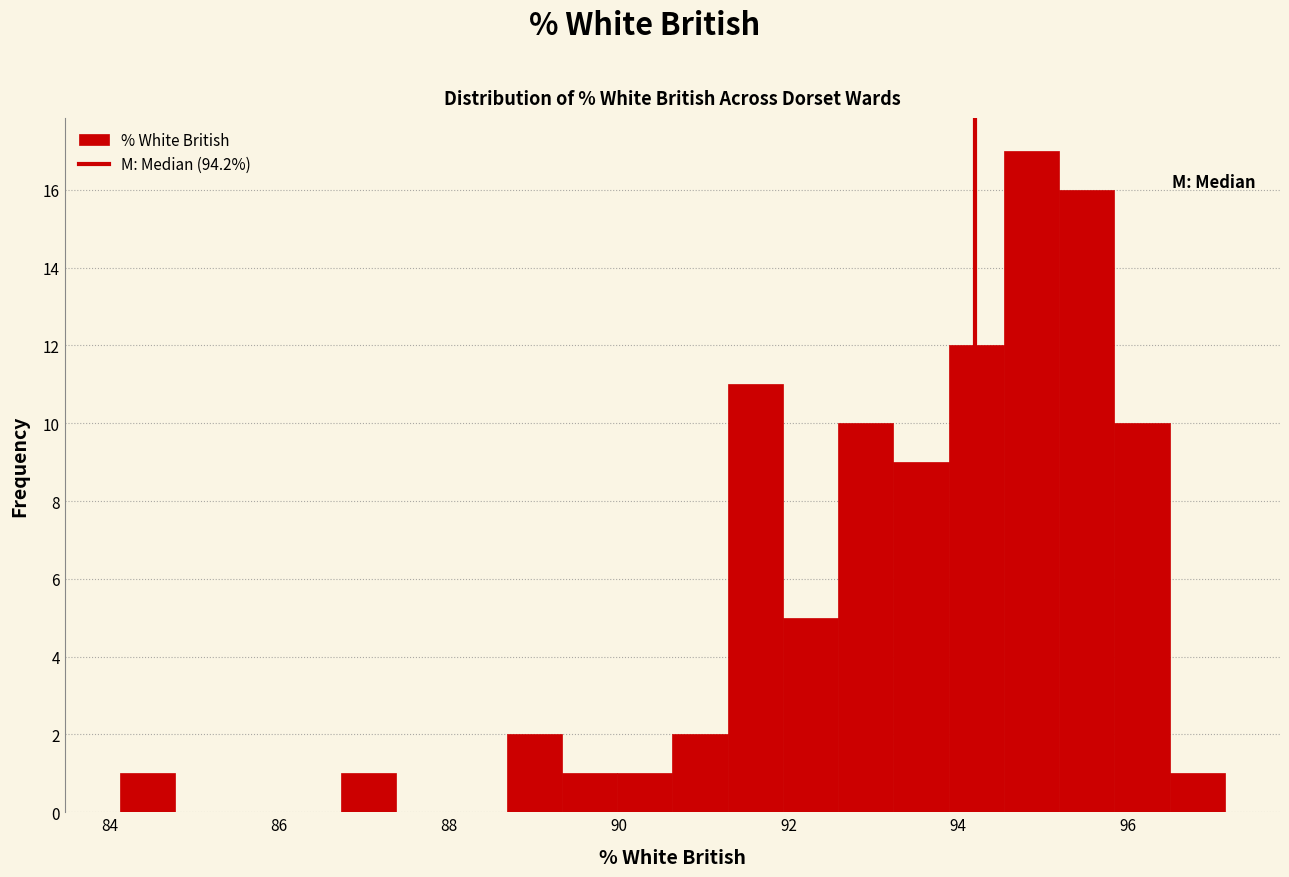

Around what value on the x-axis is the tallest bar? Give the approximate position of its centre, as read against the axis.

94.8